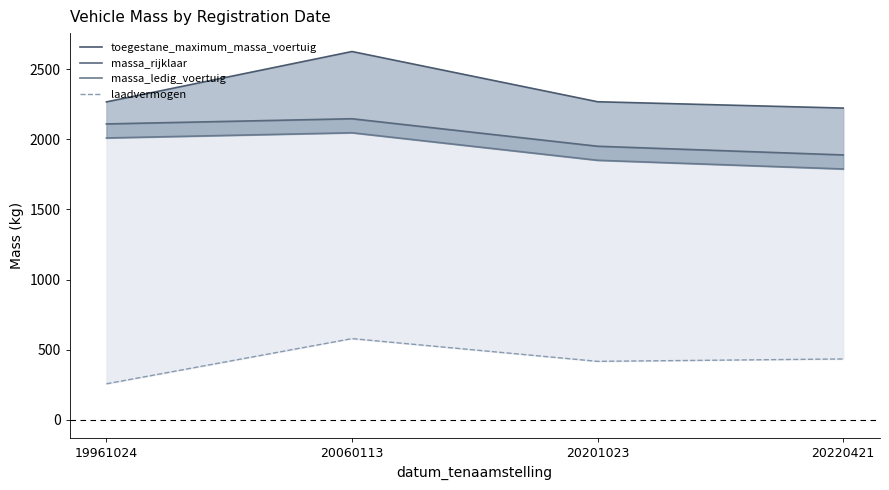

Where is the first local maximum for toegestane_maximum_massa_voertuig?

20060113